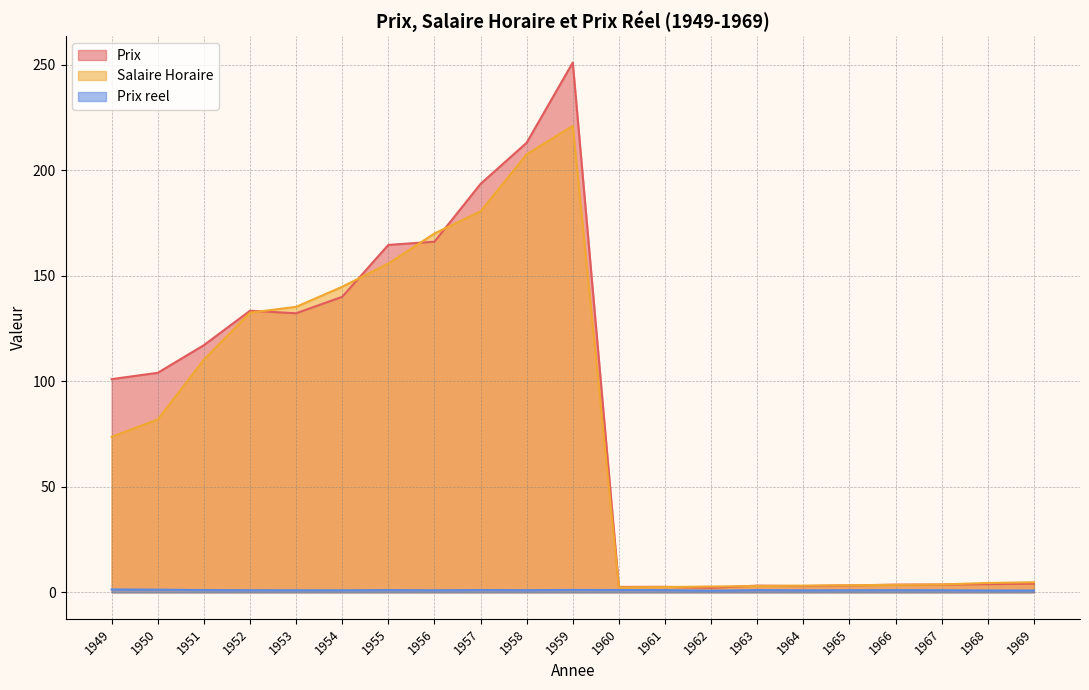

How many lines are shown in the chart?

3